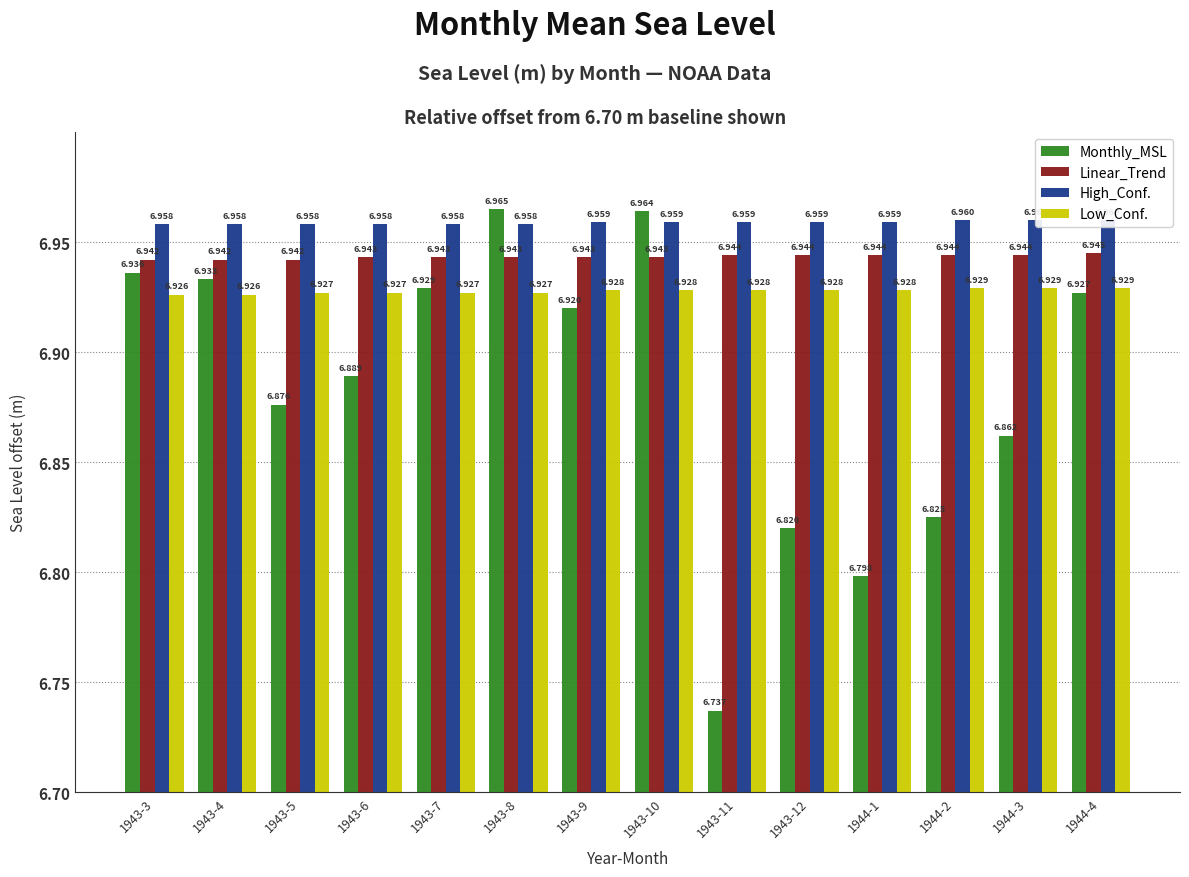

How many groups of bars are there?

14